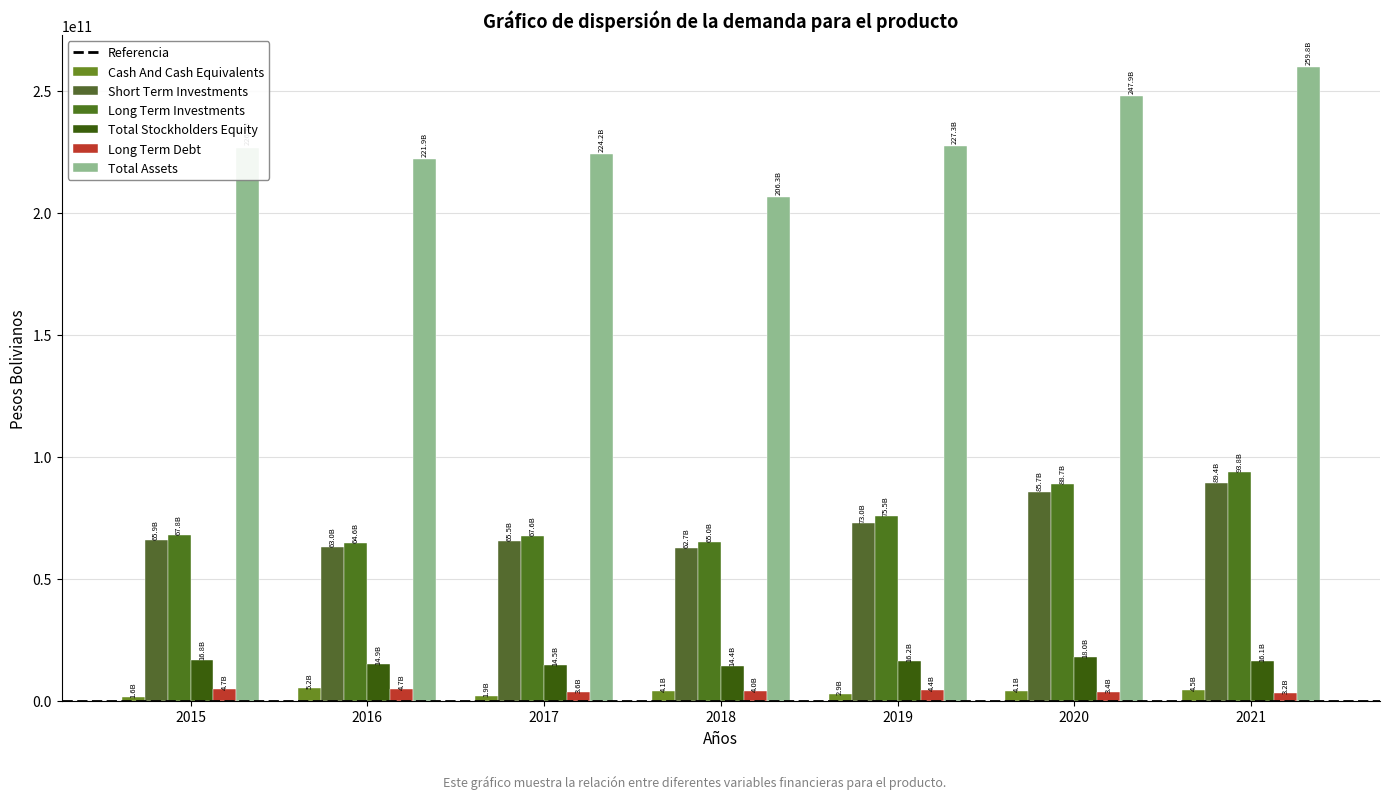

List the series in order of their peak value, lowest first.

Long Term Debt, Cash And Cash Equivalents, Total Stockholders Equity, Short Term Investments, Long Term Investments, Total Assets